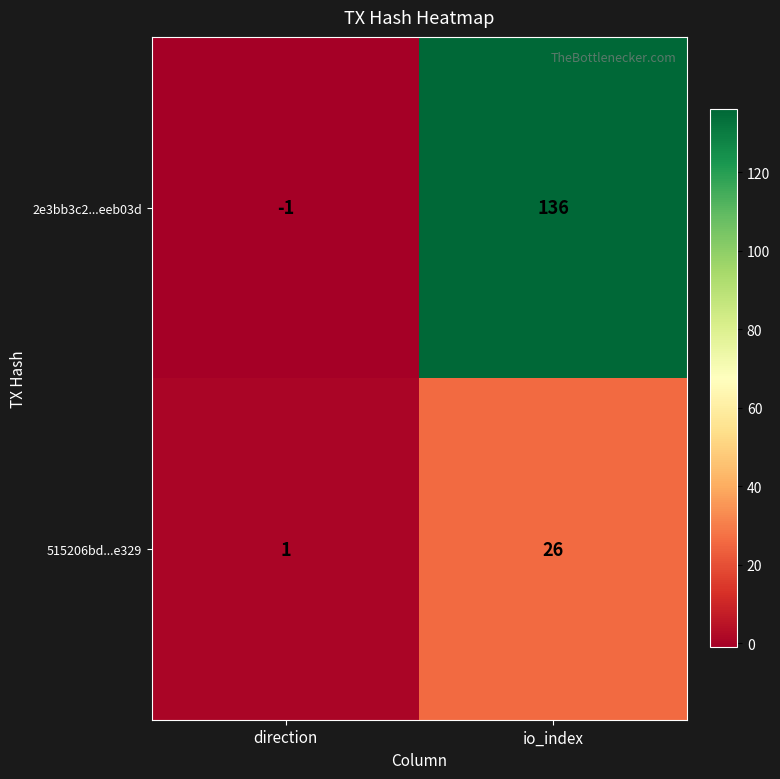

Which series has the widest spread of values?

2e3bb3c2...eeb03d